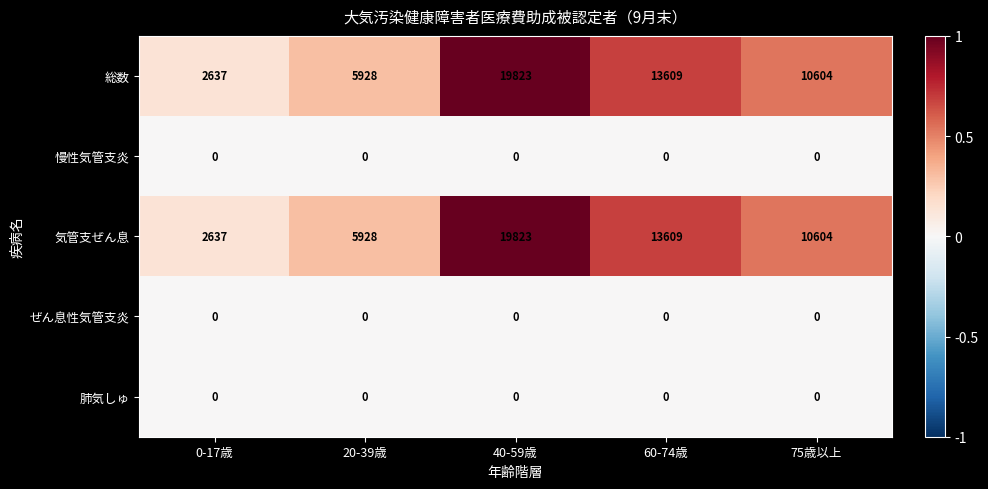

Reading left to right, transcribe all the data shown in this chart.

総数: 0-17歳=2637	20-39歳=5928	40-59歳=19823	60-74歳=13609	75歳以上=10604
慢性気管支炎: 0-17歳=0	20-39歳=0	40-59歳=0	60-74歳=0	75歳以上=0
気管支ぜん息: 0-17歳=2637	20-39歳=5928	40-59歳=19823	60-74歳=13609	75歳以上=10604
ぜん息性気管支炎: 0-17歳=0	20-39歳=0	40-59歳=0	60-74歳=0	75歳以上=0
肺気しゅ: 0-17歳=0	20-39歳=0	40-59歳=0	60-74歳=0	75歳以上=0